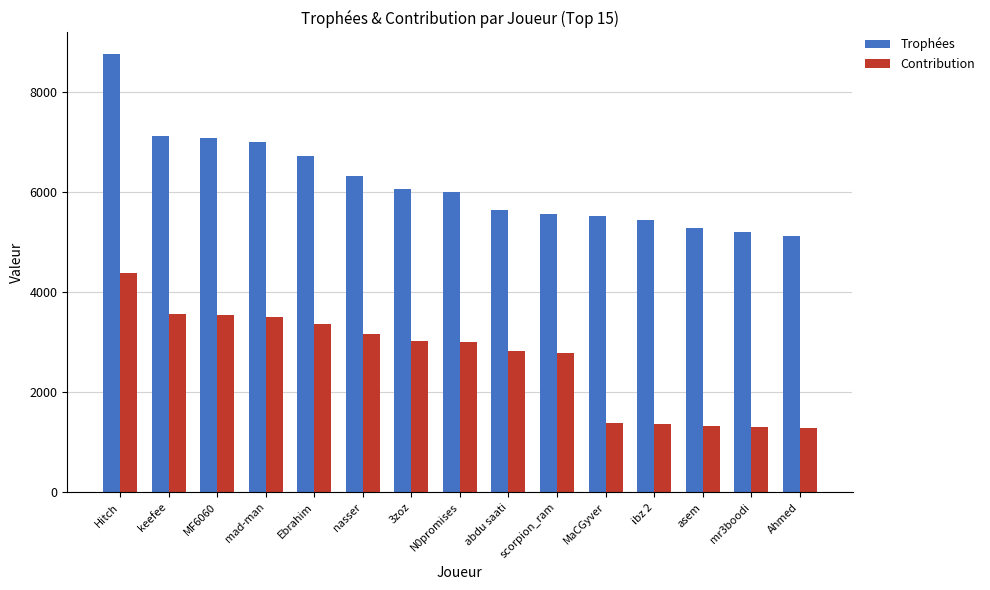

What is the total value across all series at mr3boodi?

6515